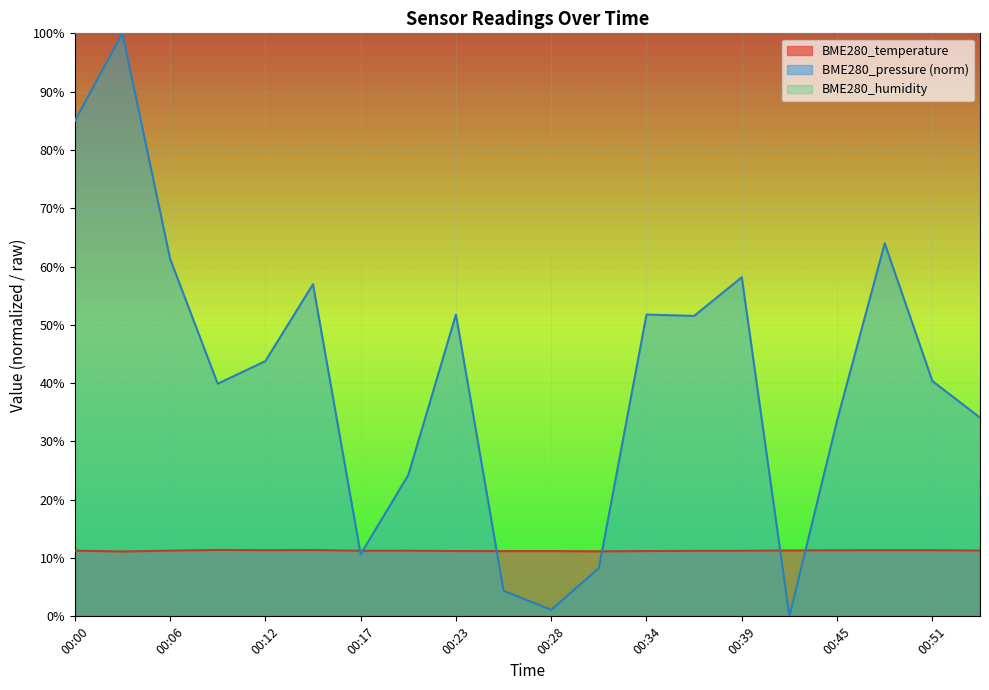

At how many categories does at least one series exceed 65?

20